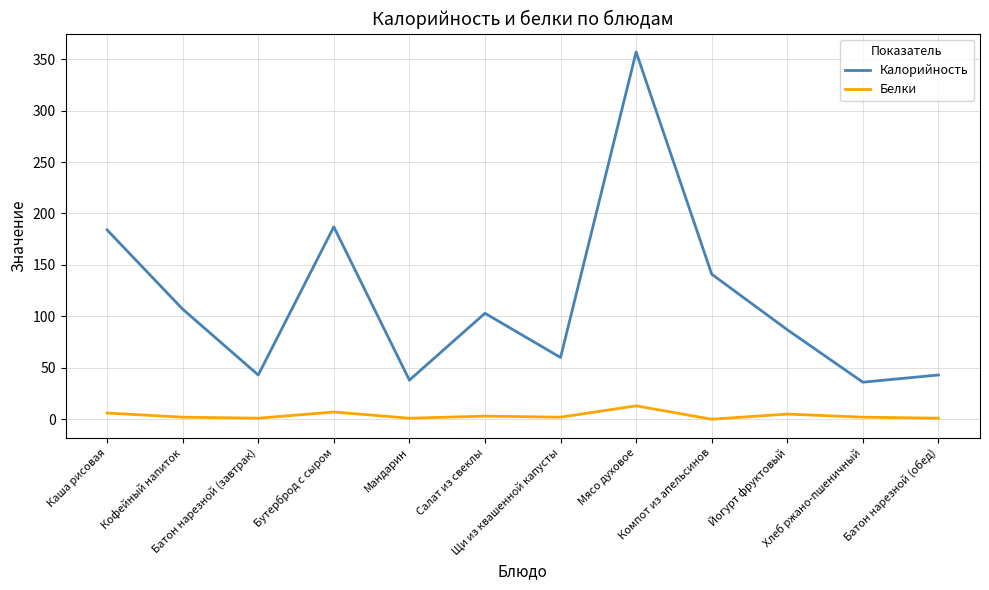

Which series has the largest range (max minus min)?

Калорийность